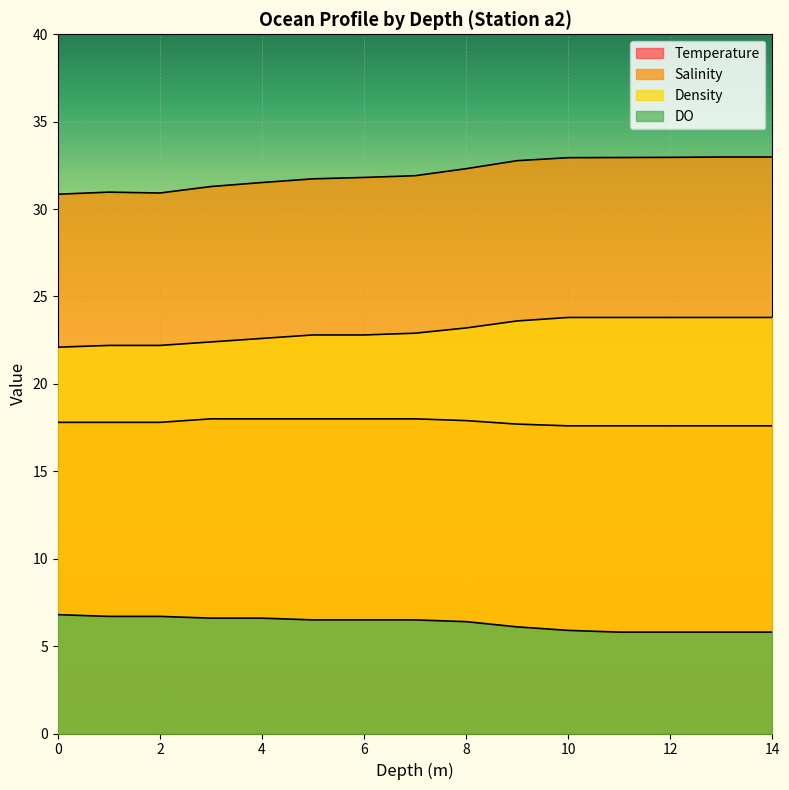

Which label corresponds to the largest value in the chart?

13